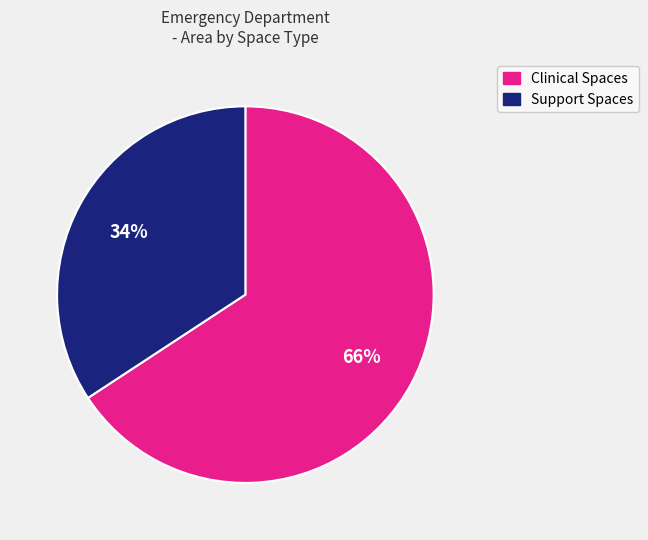

How many segments does this pie chart have?

2